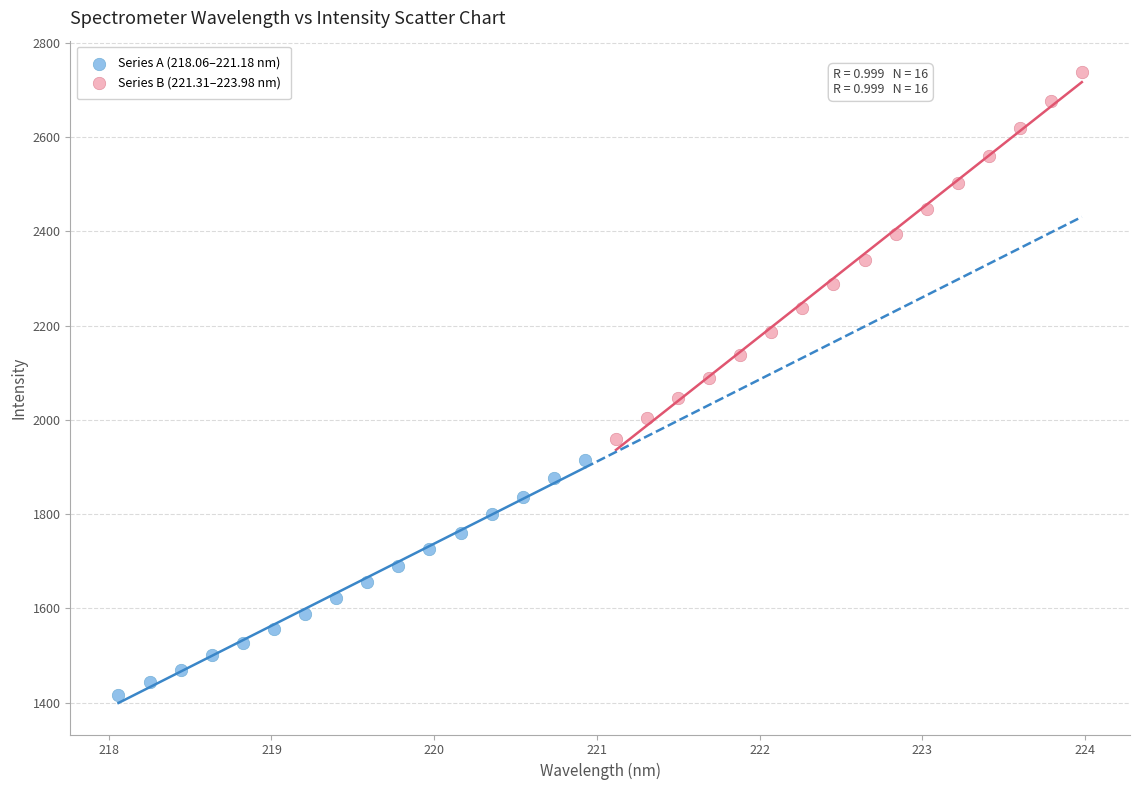

Which series has the largest Y range (max minus min)?

Series B (221.31–223.98 nm)